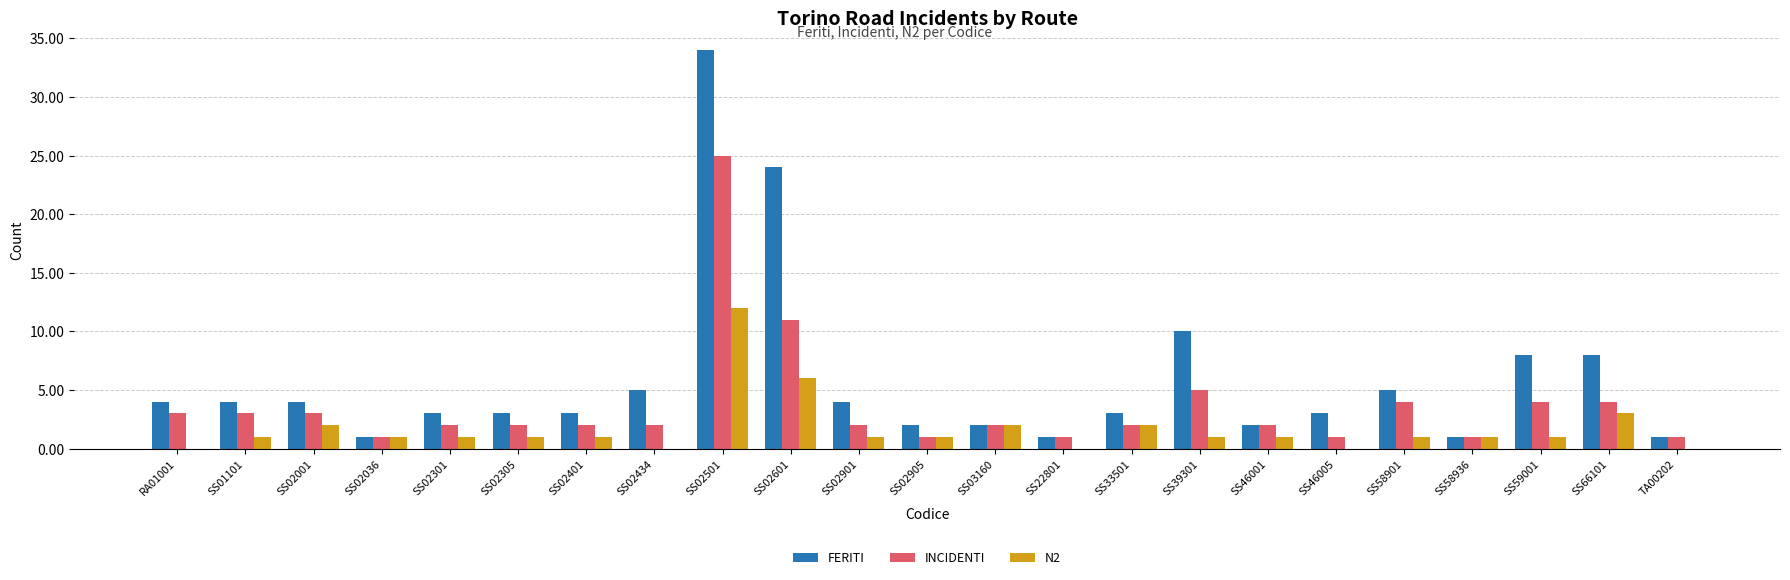

Between SS02301 and SS58936, which series saw the biggest shift?

FERITI